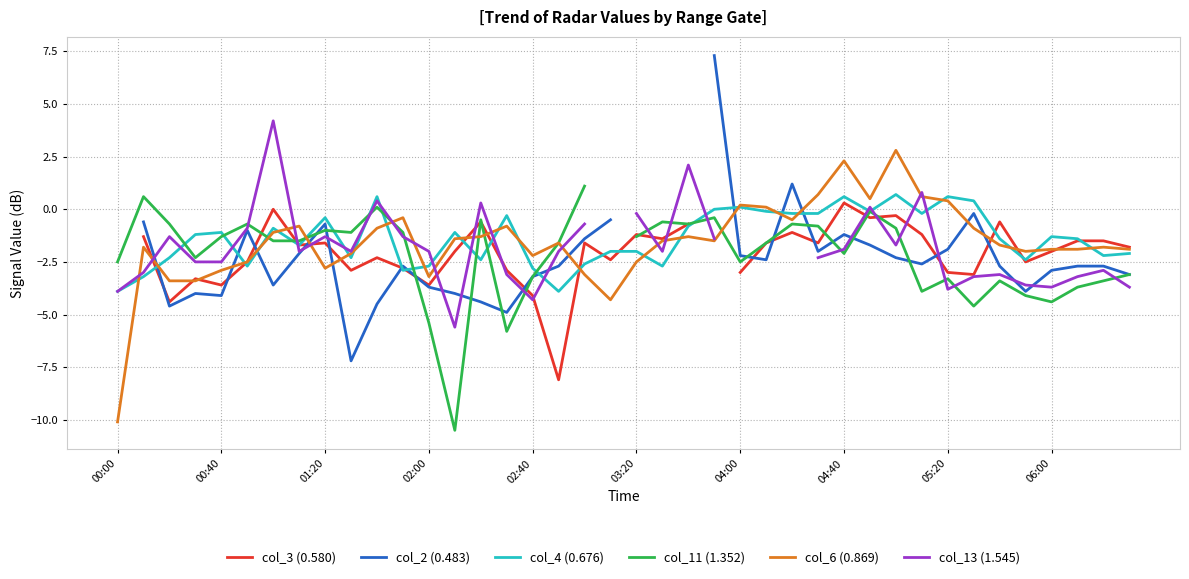

The col_6 (0.869) series shows -10.1 at 00:00. True or false?

True